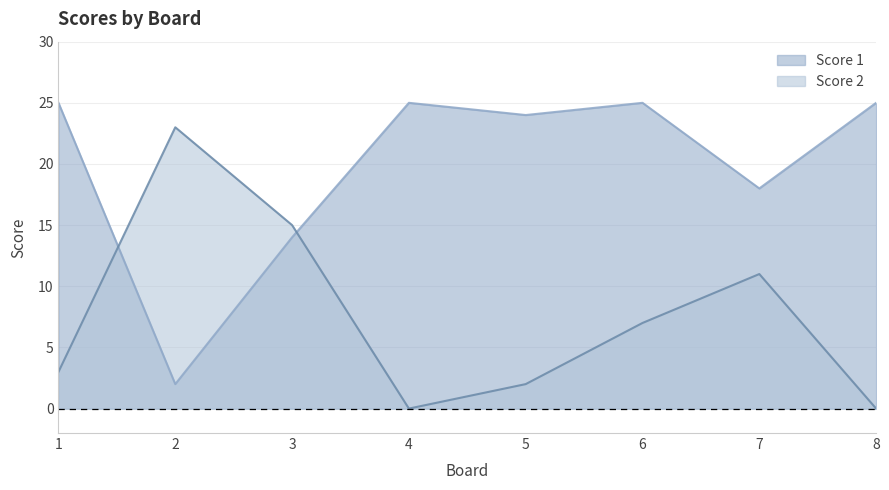

How many times do Score 2 and Score 1 cross each other?

2